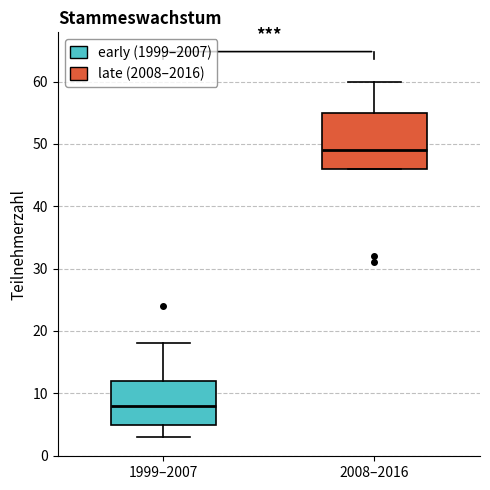

Which box's median line is the lowest?

1999–2007